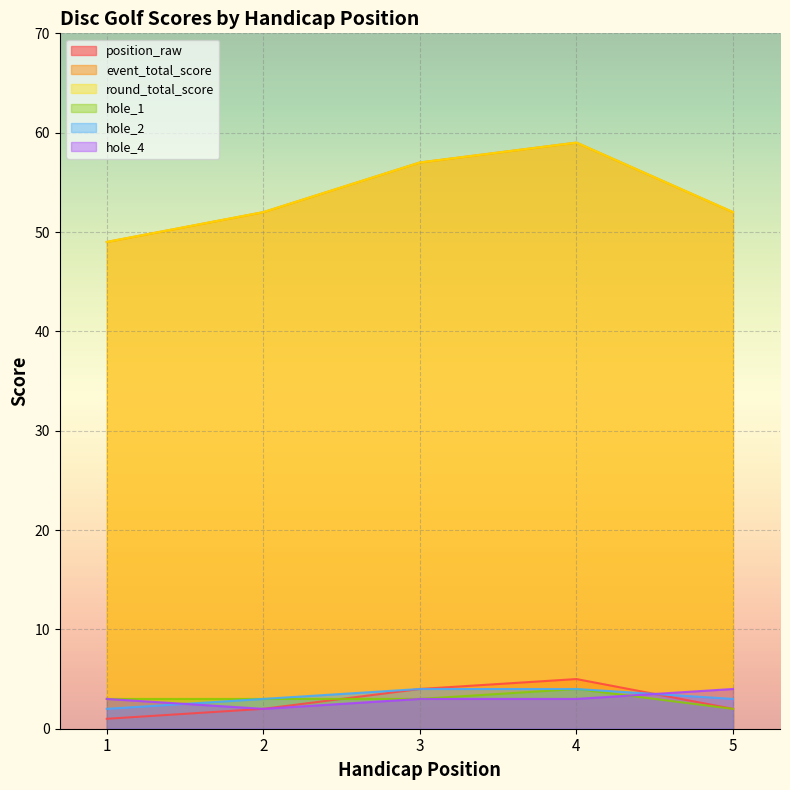

What is the value of the round_total_score point at the 3rd from the left?

57